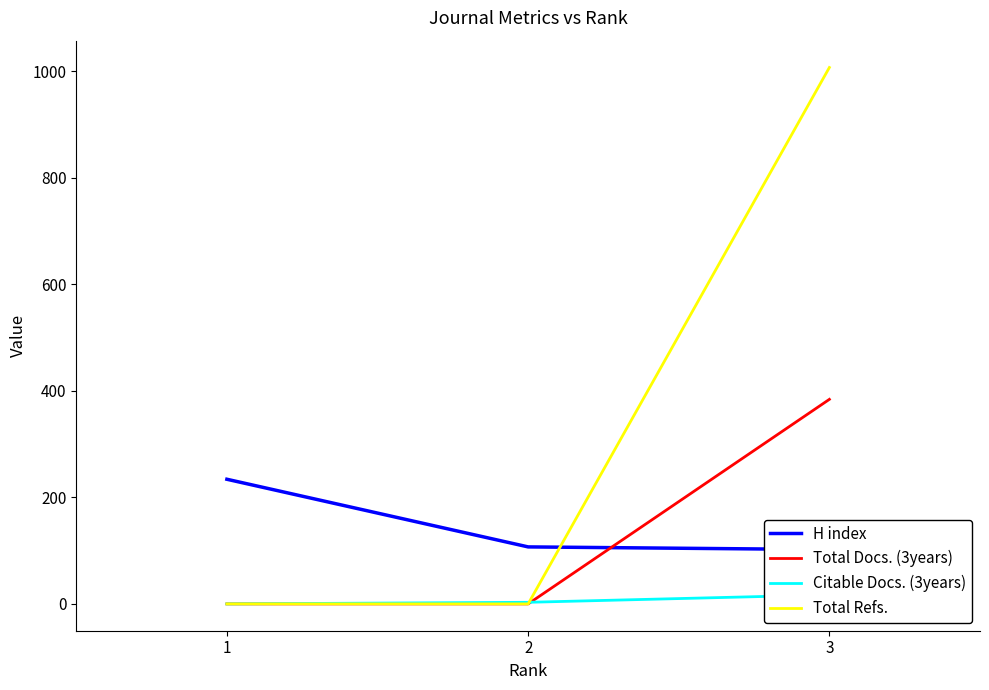

At which label does Citable Docs. (3years) first exceed 3?

3